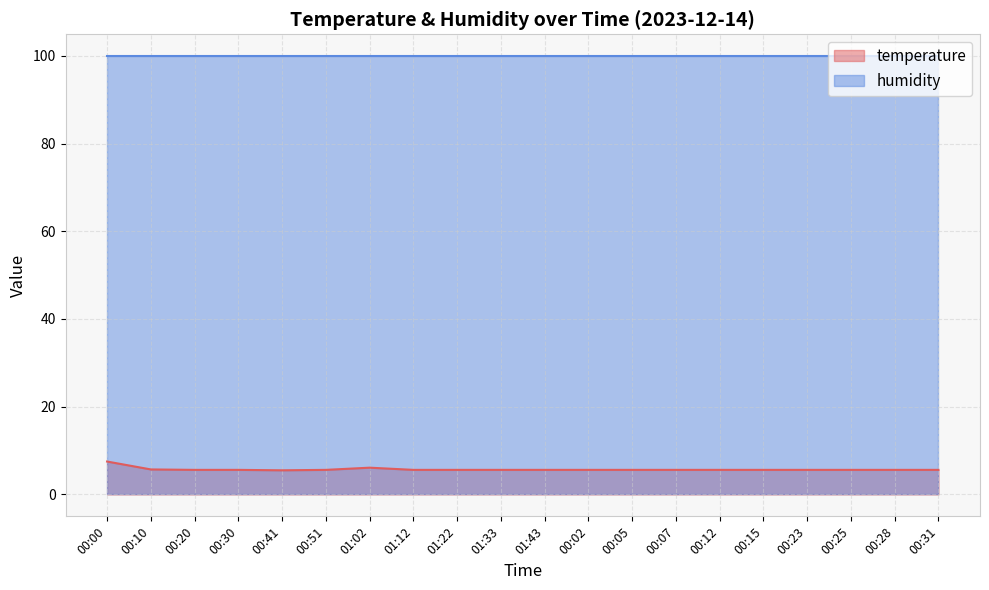

Which category has the highest value across all series?

00:00